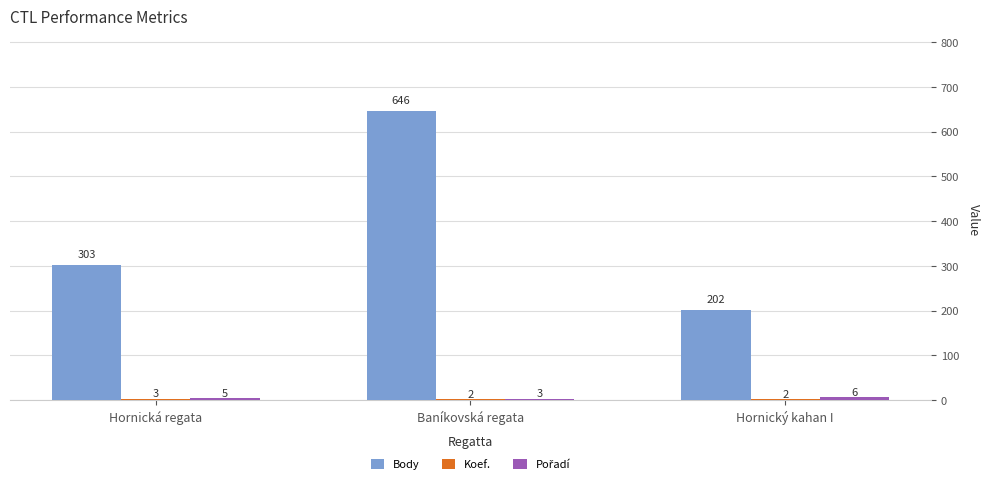

How many distinct data groups are displayed?

3